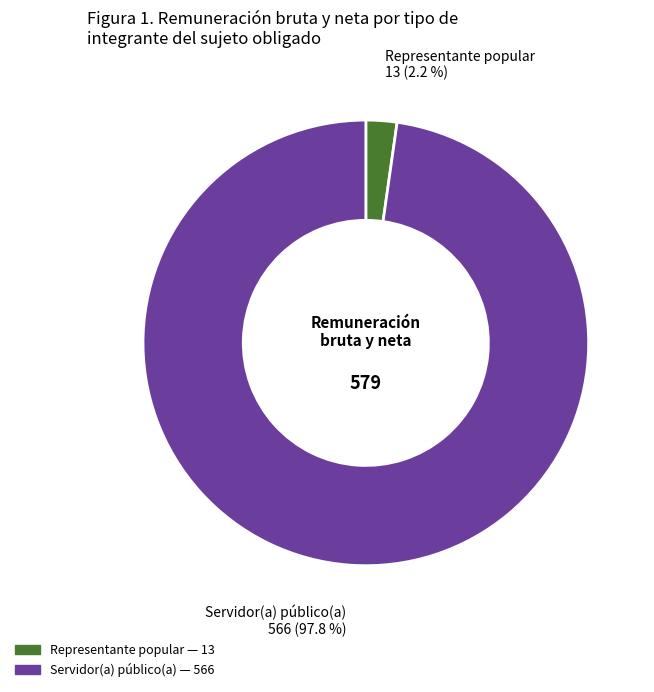

Which slice is the smallest?

Representante popular